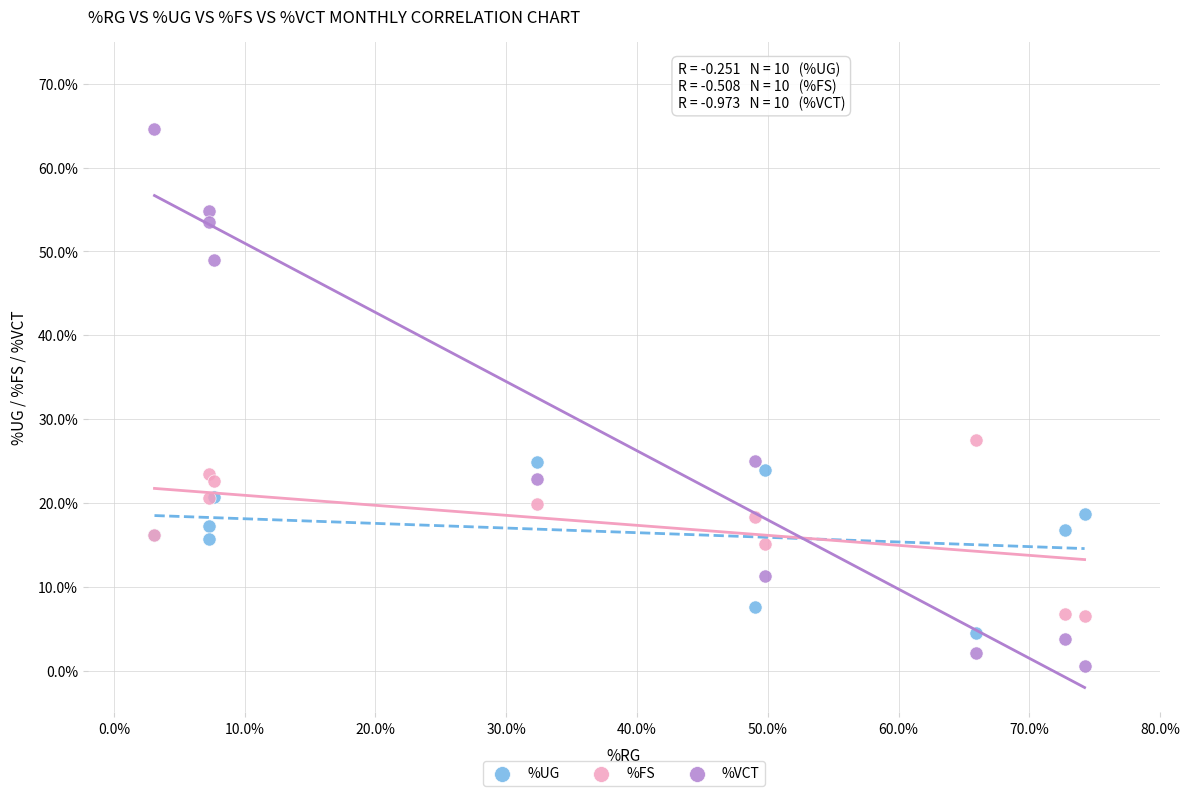

Which series contains the lowest Y value?

%VCT